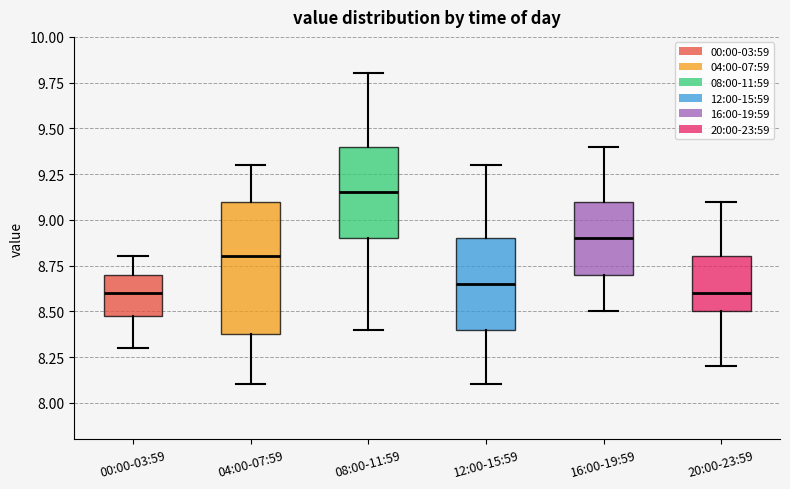

Which box is the tallest, from its lower edge to its upper edge?

04:00-07:59